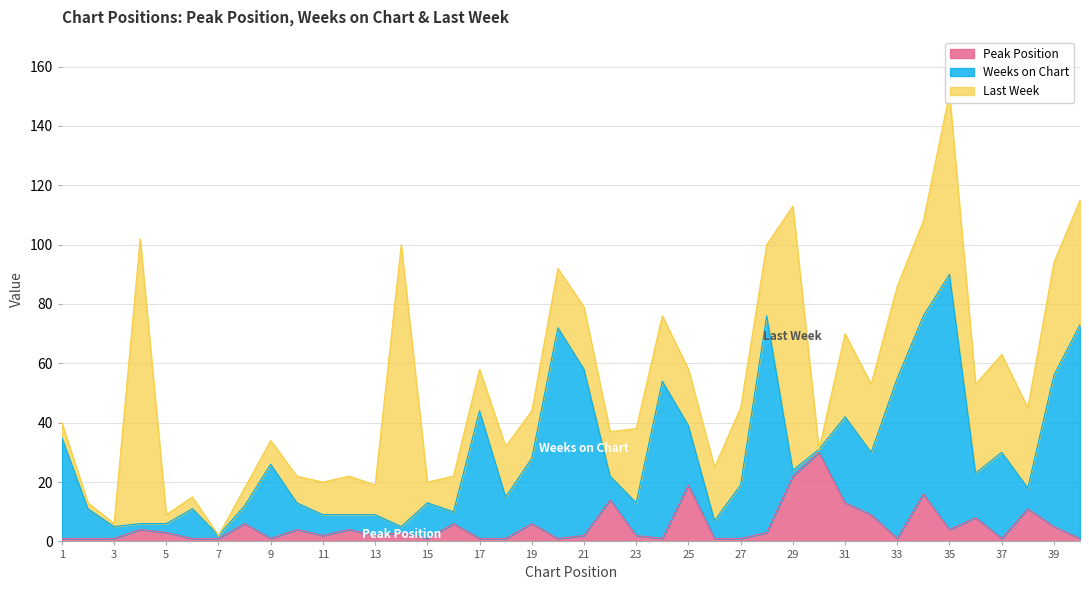

After their last crossing, which series has the higher values: Last Week or Peak Position?

Last Week